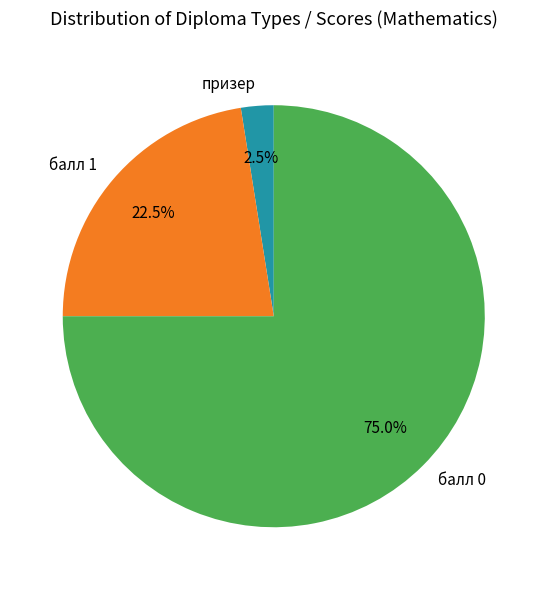

Approximately how many times larger is the value at балл 1 compared to балл 0?

0.3